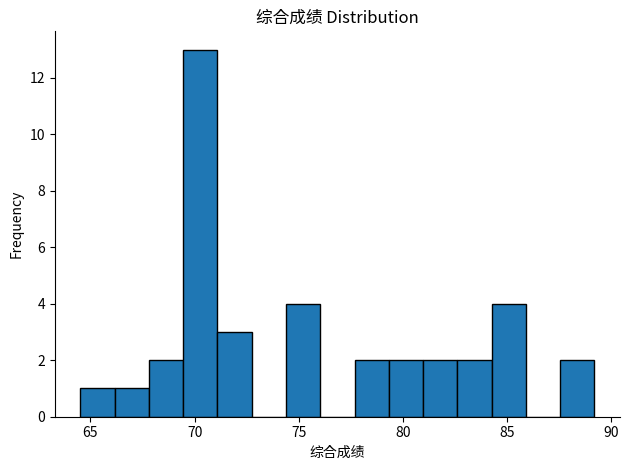

Around what value on the x-axis is the tallest bar? Give the approximate position of its centre, as read against the axis.

70.5